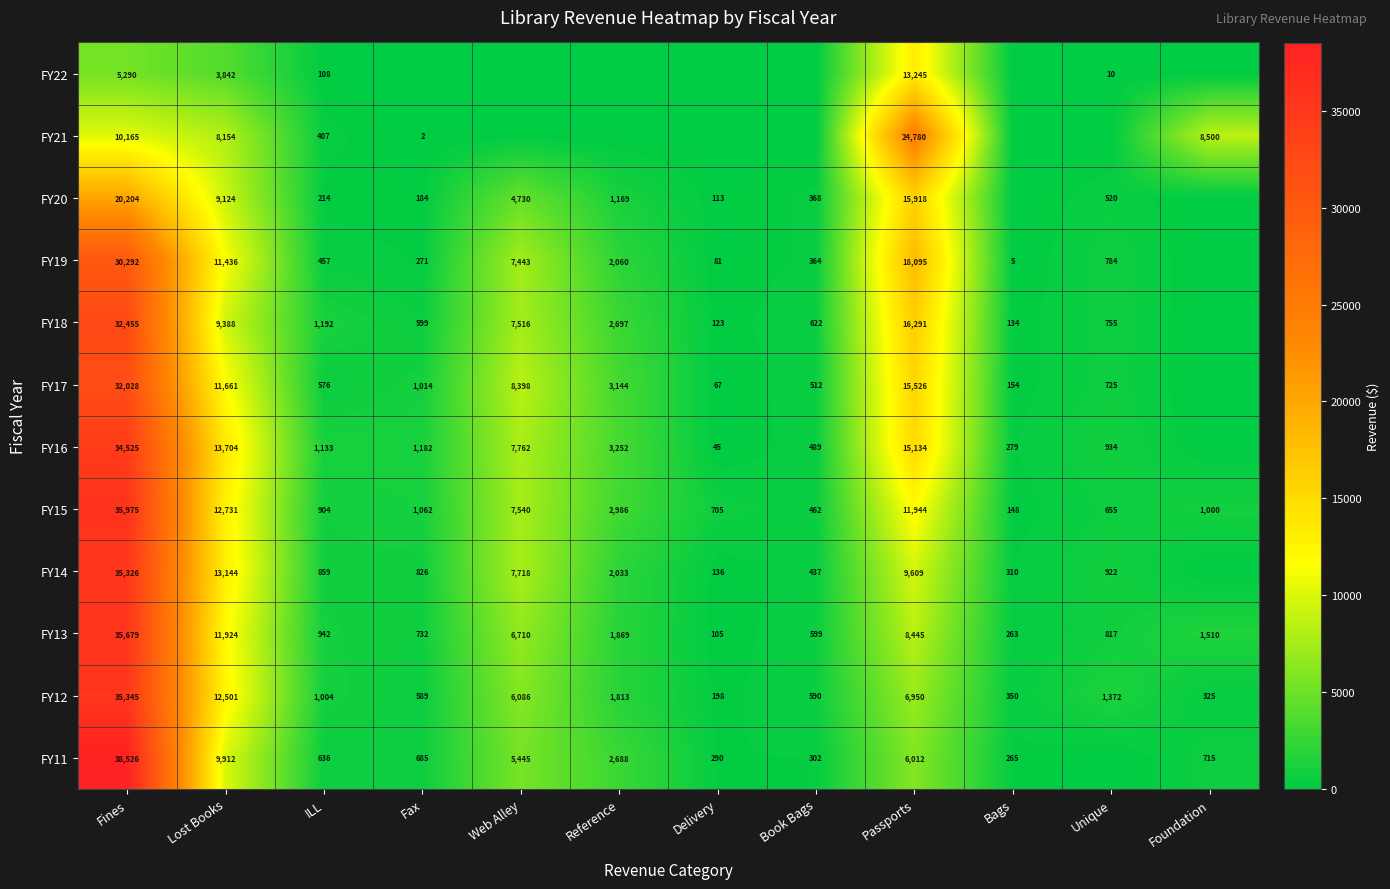

What is the total value across all series at ILL?

8432